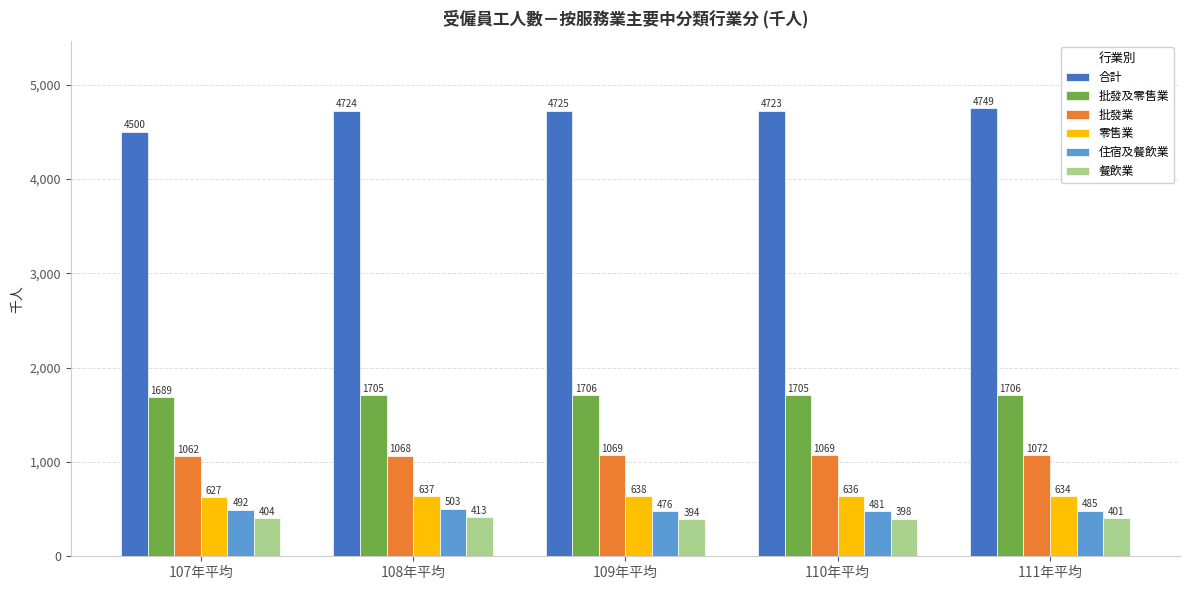

Does the chart contain stacked bars?

No